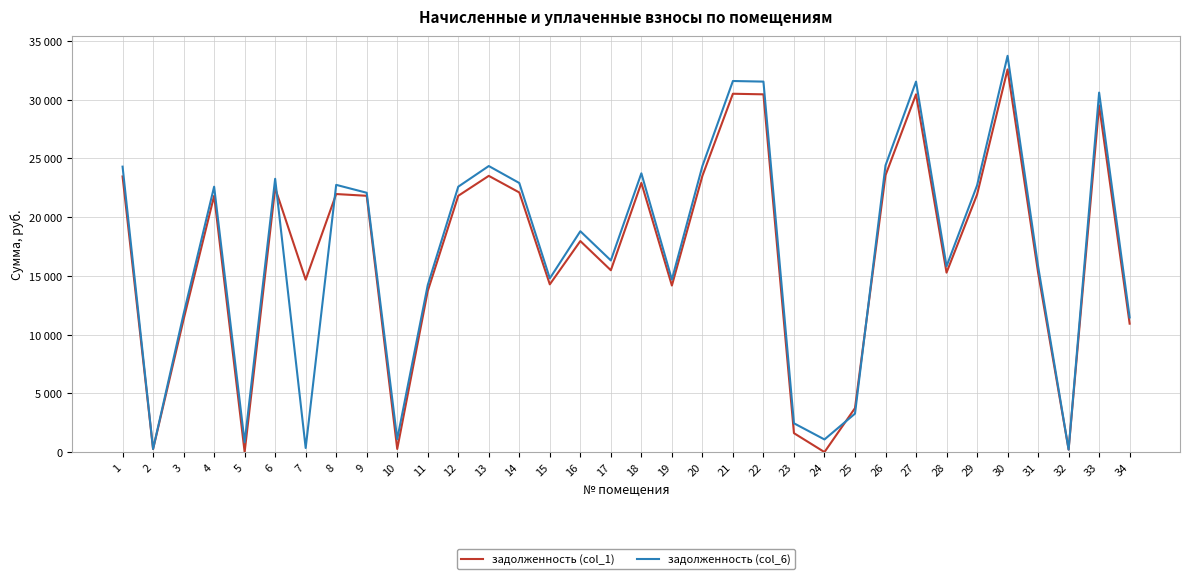

The value of задолженность (col_1) at 13 is 23518.0. True or false?

True